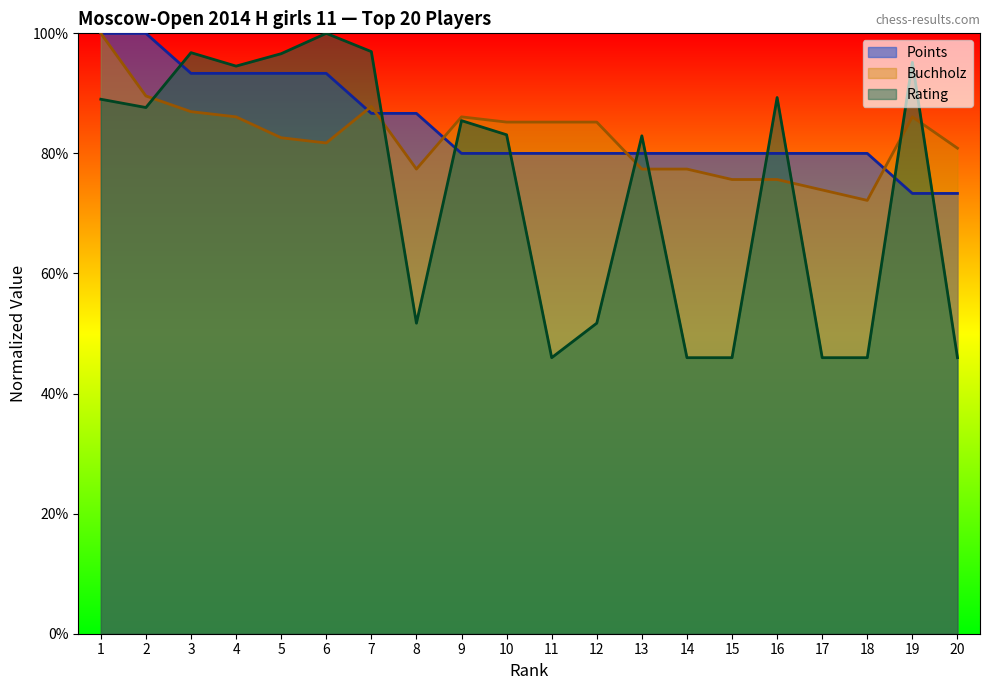

Which has a higher value, 3 or 10?

3